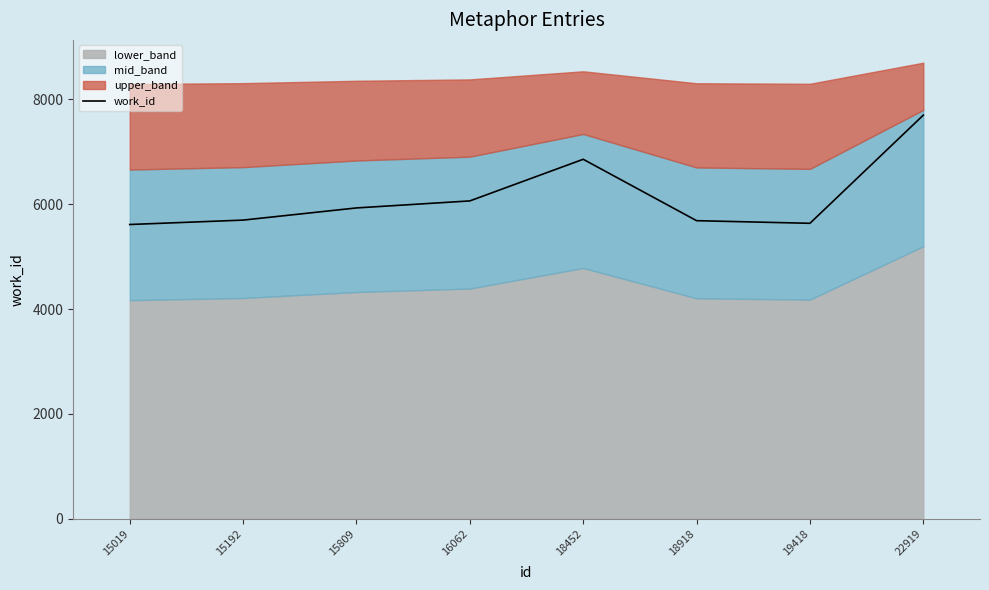

Rank the categories by value from highest to lowest.

22919, 18452, 16062, 15809, 15192, 18918, 19418, 15019